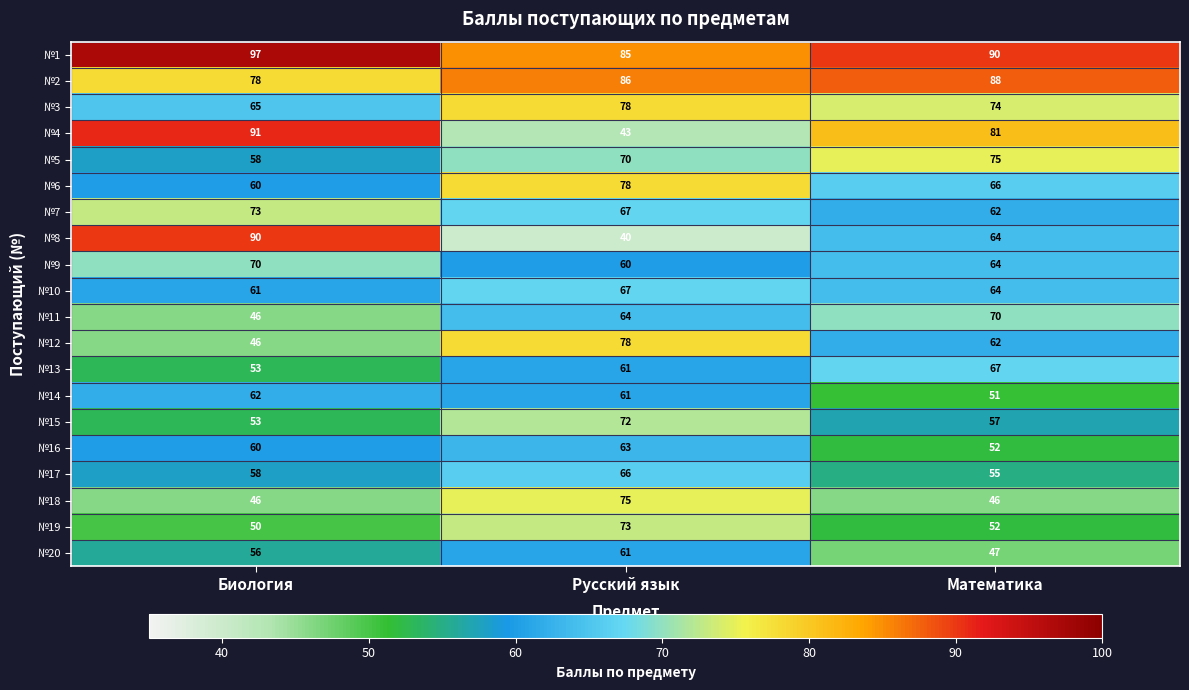

What is the total value across all series at Биология?

1273